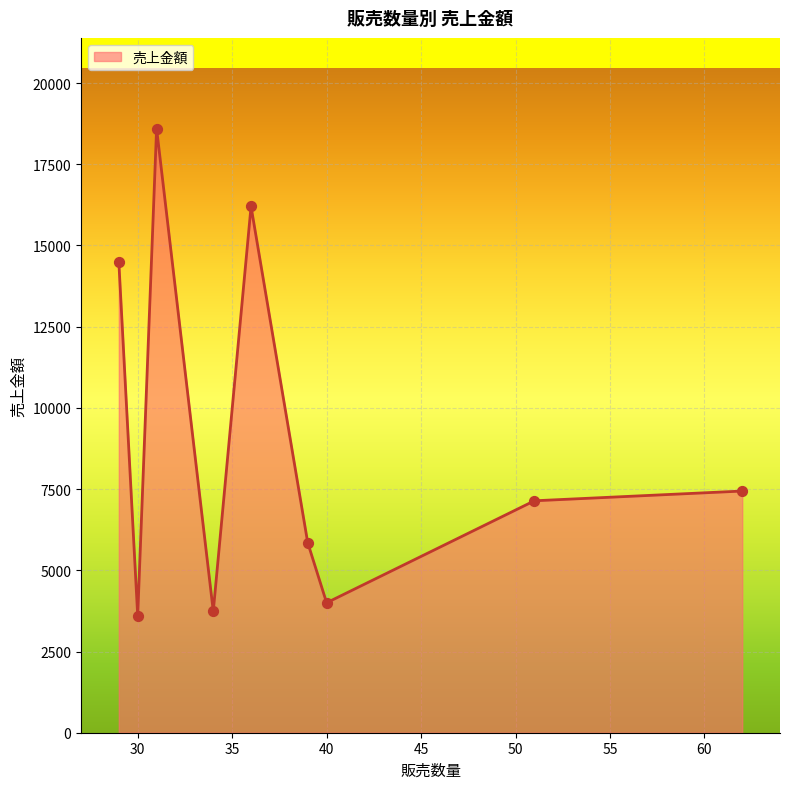

What is the difference between the maximum and minimum values?

15000